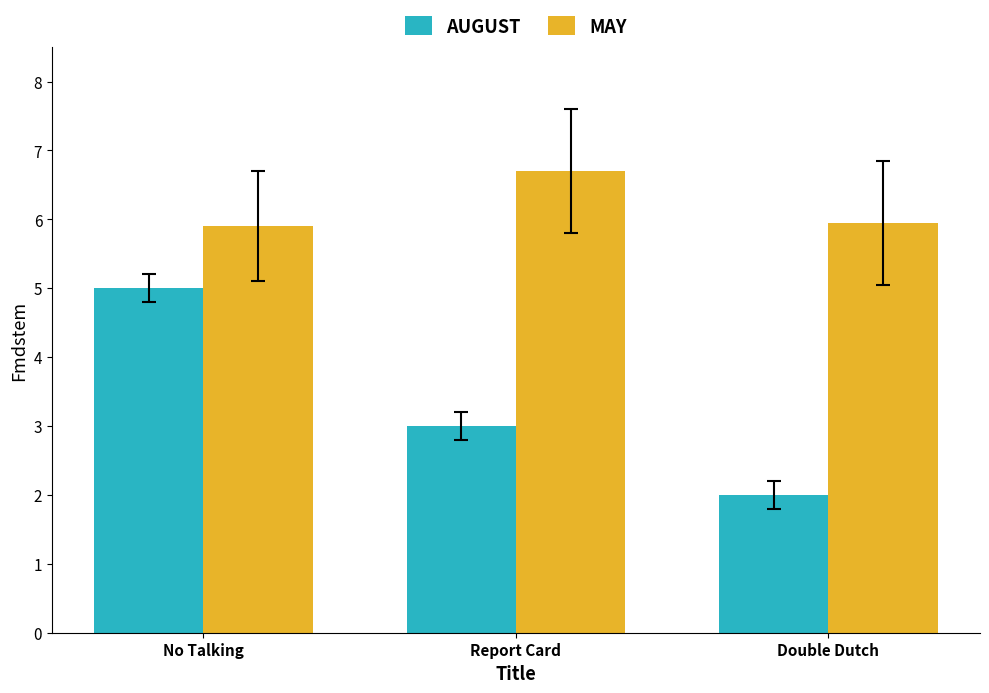

How many data points does each series have?

3